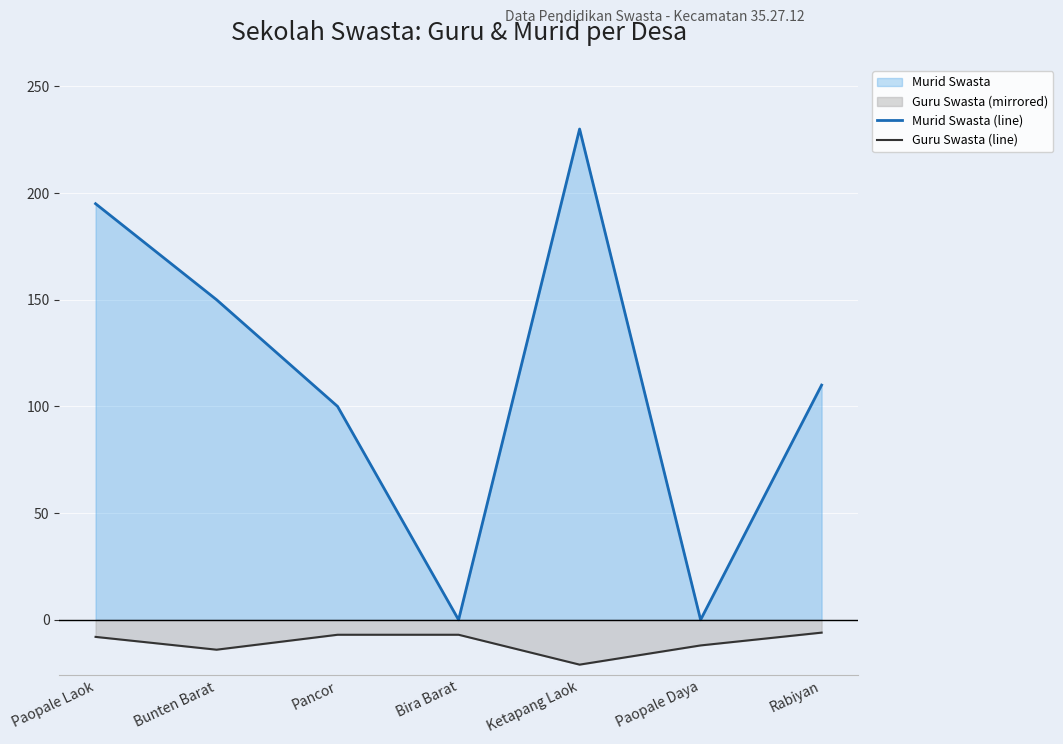

How many data points in Murid Swasta (line) are less than 110?

3